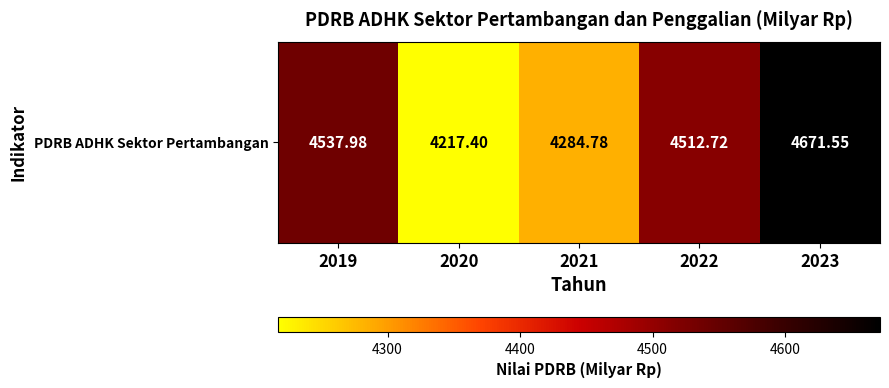

What is the average value?

4444.9